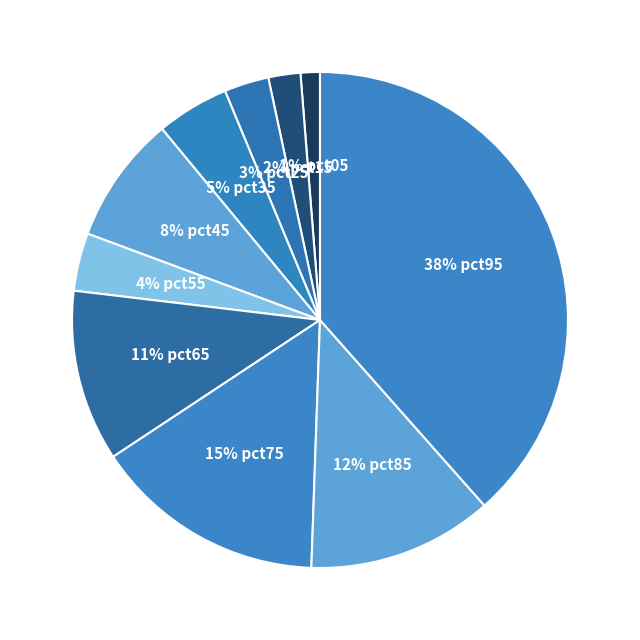

How many slices are in this pie chart?

10